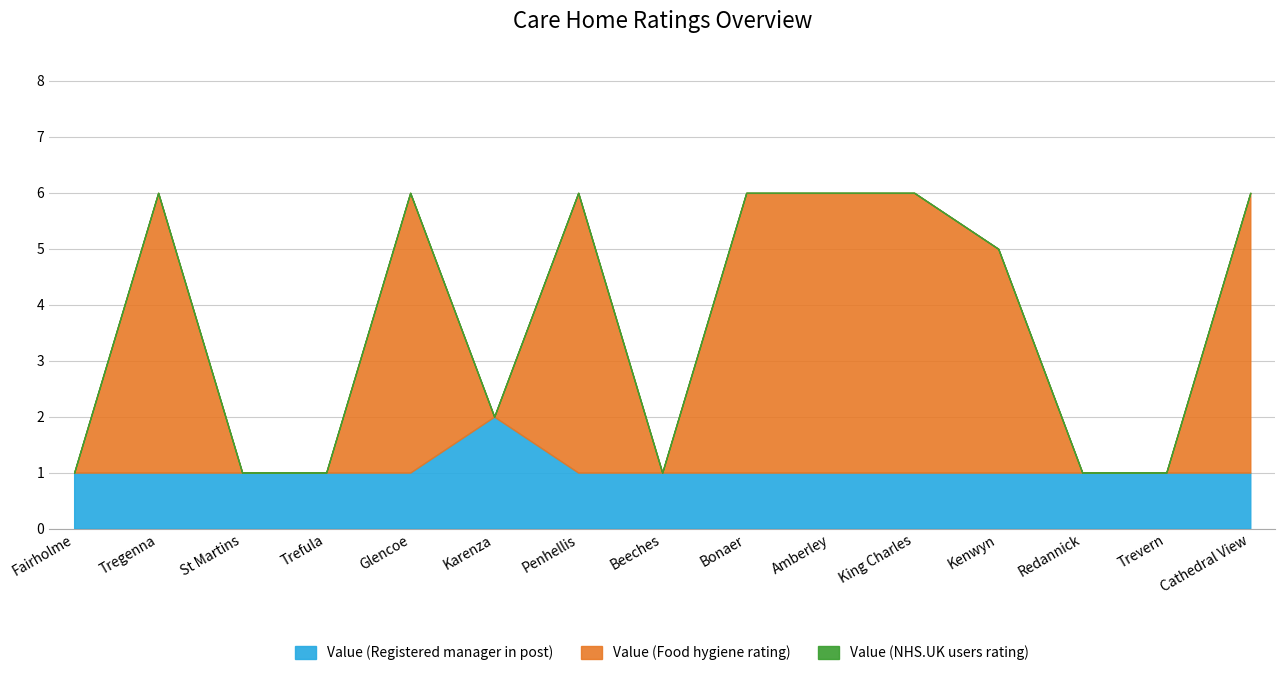

The value of Value (Registered manager in post) at Beeches is 1. True or false?

True